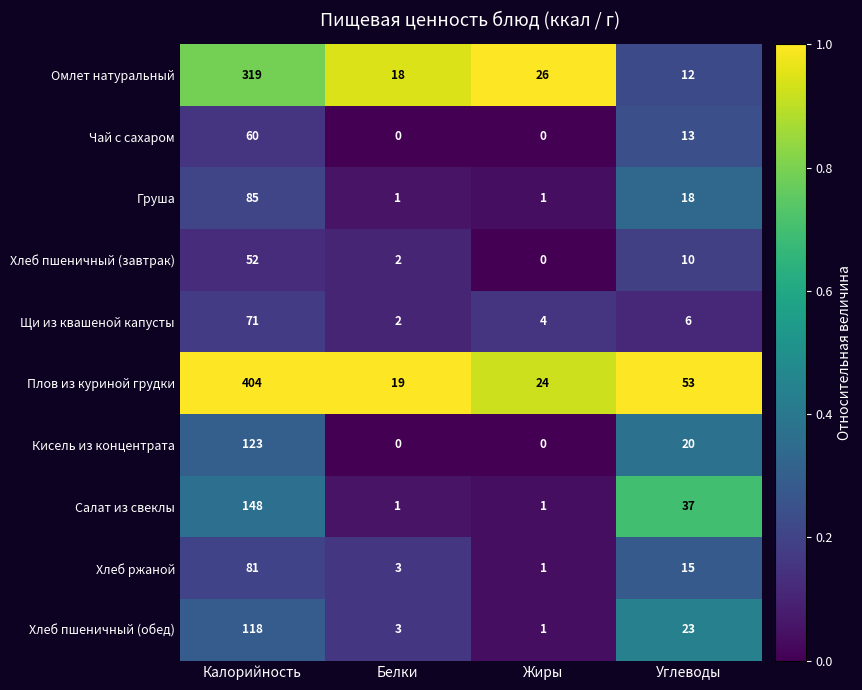

What is the greatest value displayed?

404